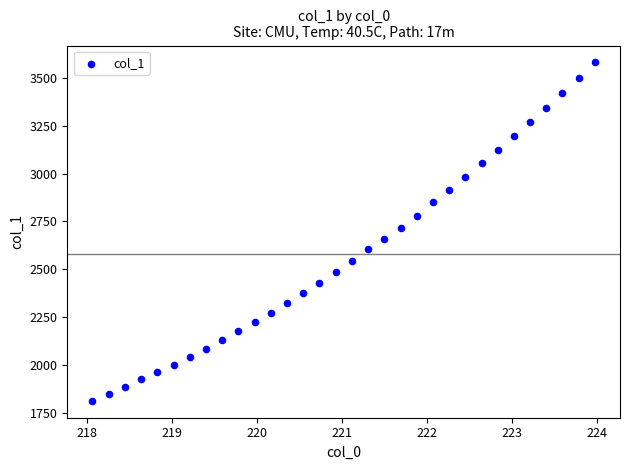

What is the range of Y values (max minus min)?

1765.5